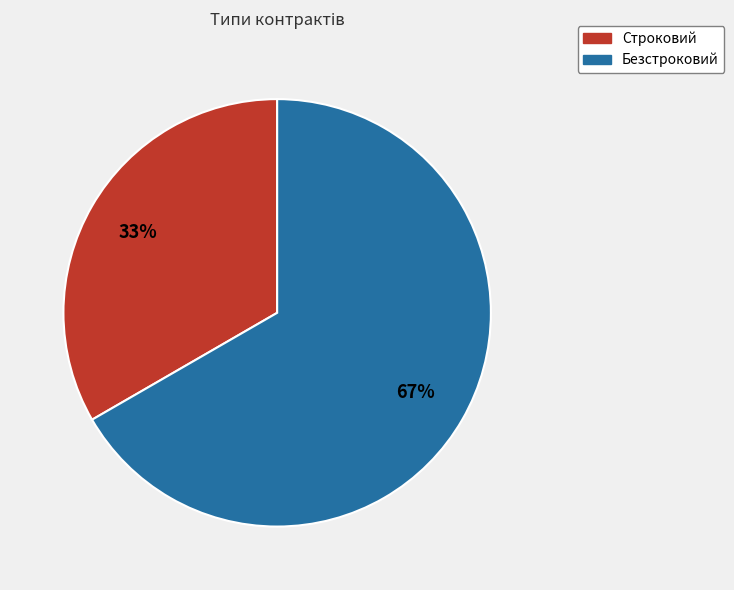

Is the sum of Строковий and Безстроковий greater than half?

Yes